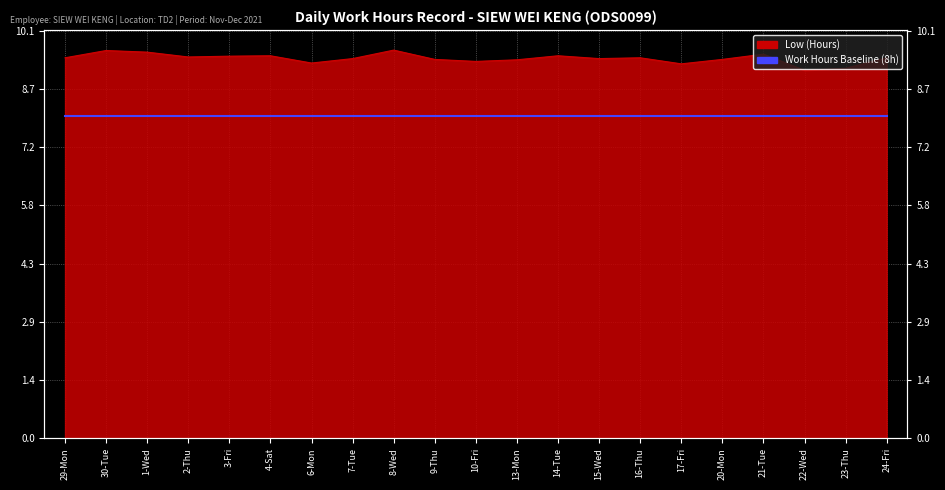

How many values are between 9 and 10?

21